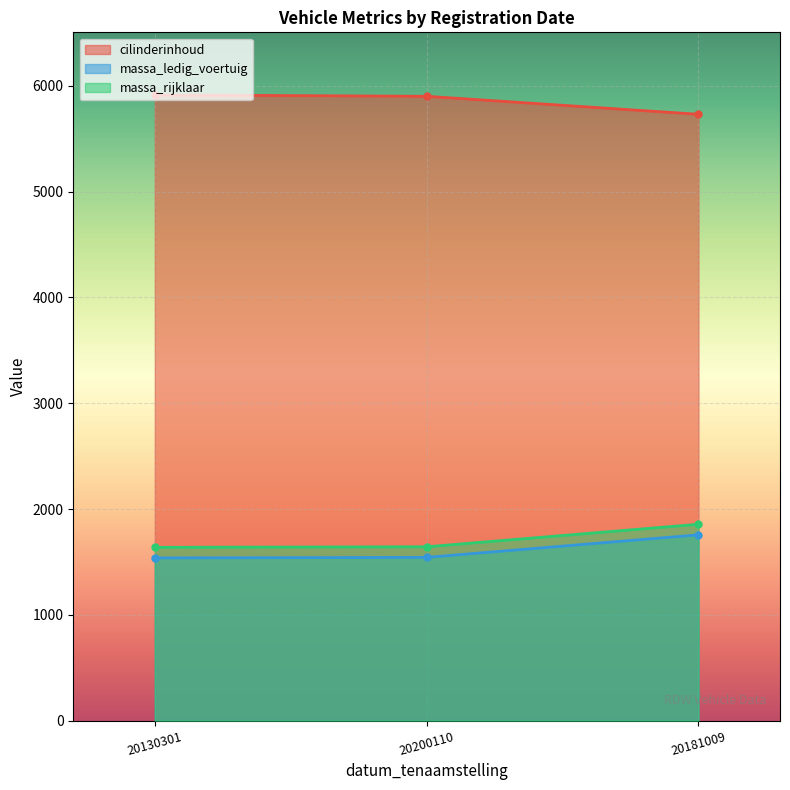

Rank the series by their maximum value, from lowest to highest.

massa_ledig_voertuig, massa_rijklaar, cilinderinhoud